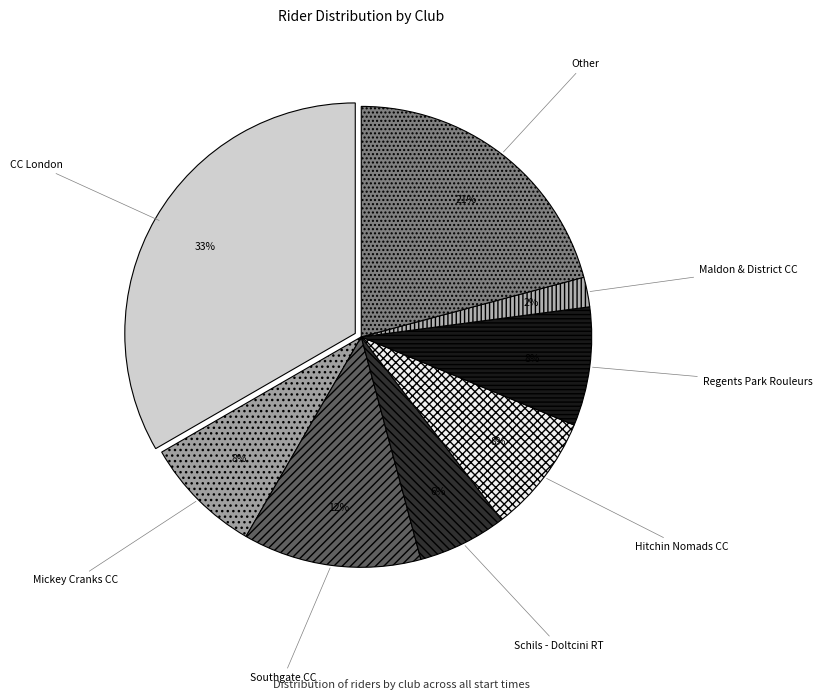

What percentage is the Other slice, to the nearest percent?

21%